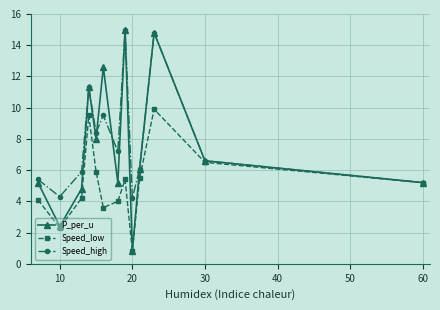

How many lines are shown in the chart?

3